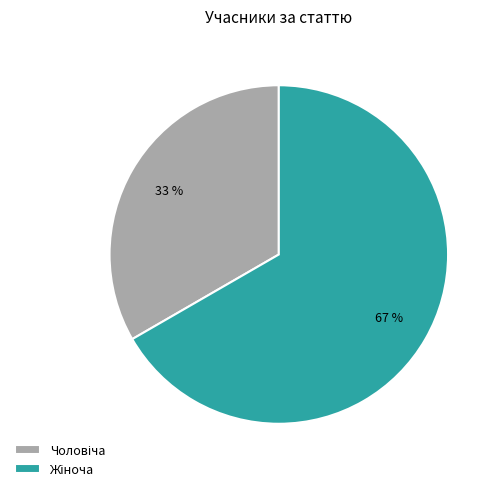

Is there any slice that represents more than half of the pie?

Yes